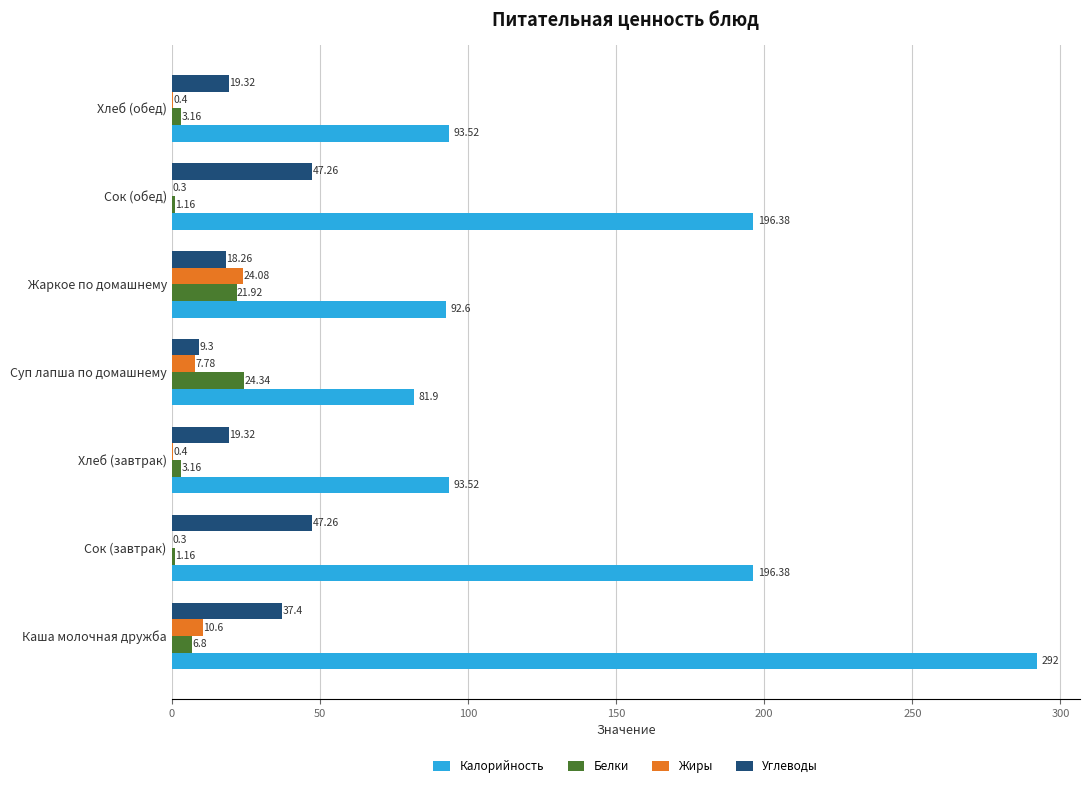

Which series changed the most between Каша молочная дружба and Хлеб (завтрак)?

Калорийность